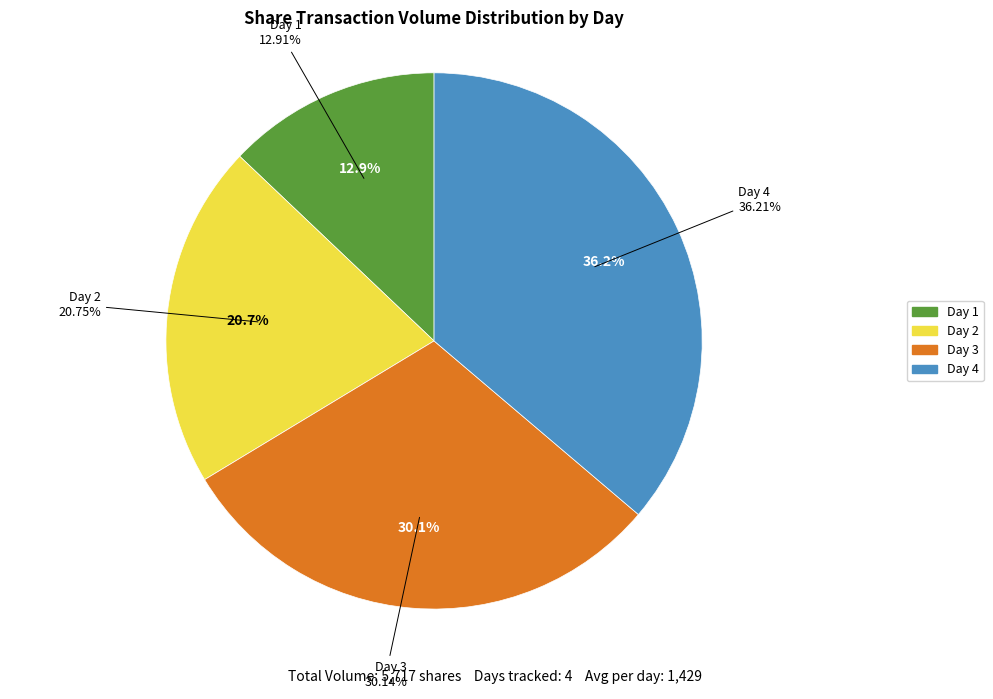

What percentage do Day 4 and Day 1 together represent?

49.1%